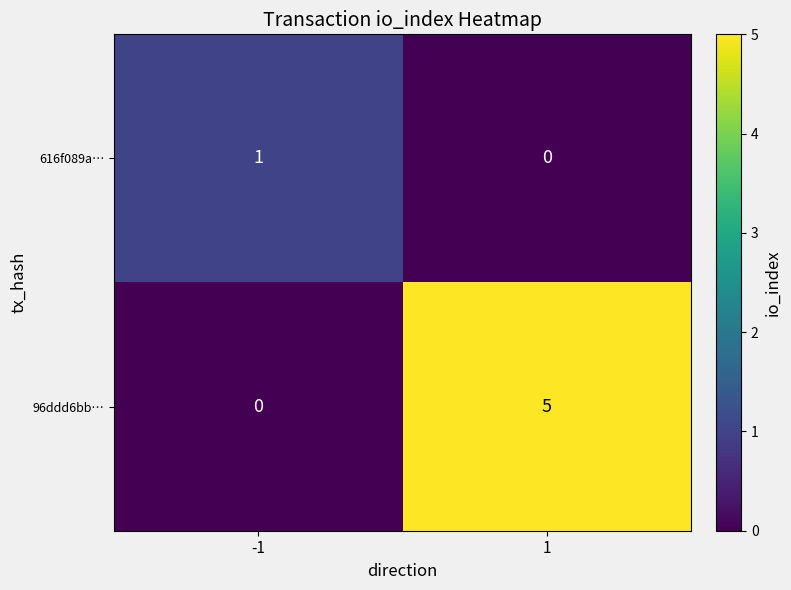

Reading left to right, list all the values displayed in this chart.

616f089a…: 1	0
96ddd6bb…: 0	5